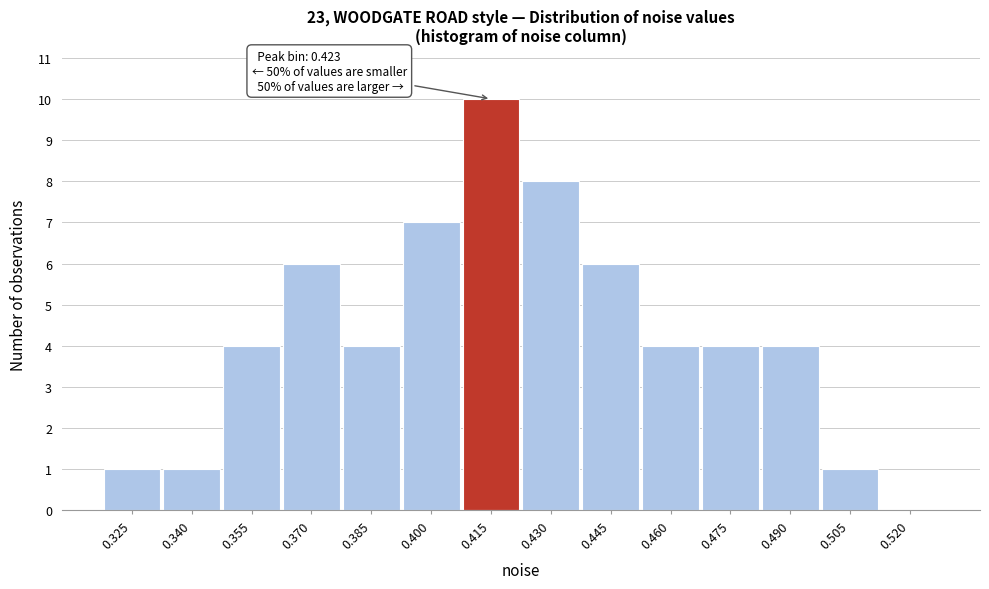

Reading left to right, extract all data points from this chart.

0.325=1	0.340=1	0.355=4	0.370=6	0.385=4	0.400=7	0.415=10	0.430=8	0.445=6	0.460=4	0.475=4	0.490=4	0.505=1	0.520=0